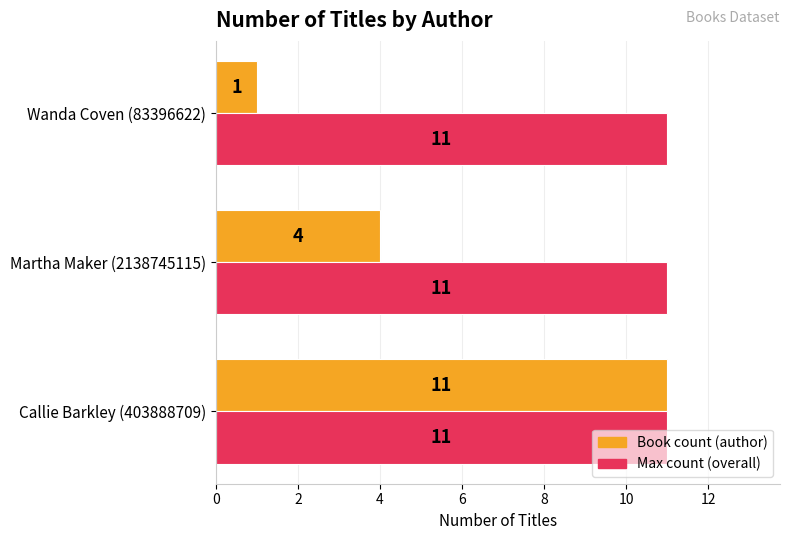

What is the difference between the highest and lowest values at Martha Maker (2138745115)?

7